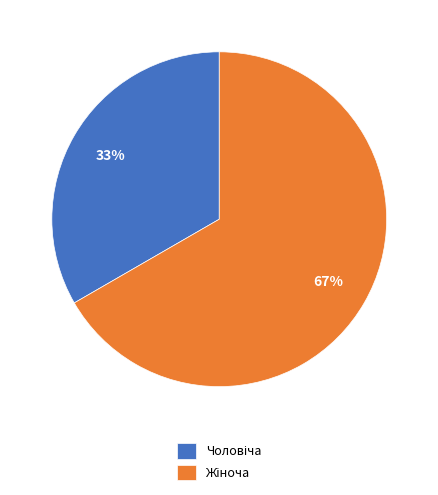

Does any single category account for the majority?

Yes